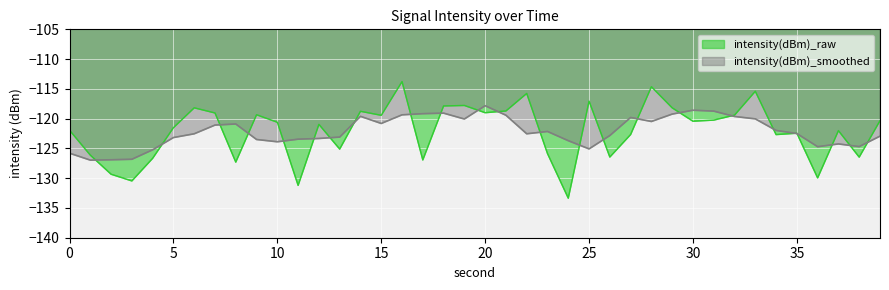

Which series has the widest spread of values?

intensity(dBm)_raw